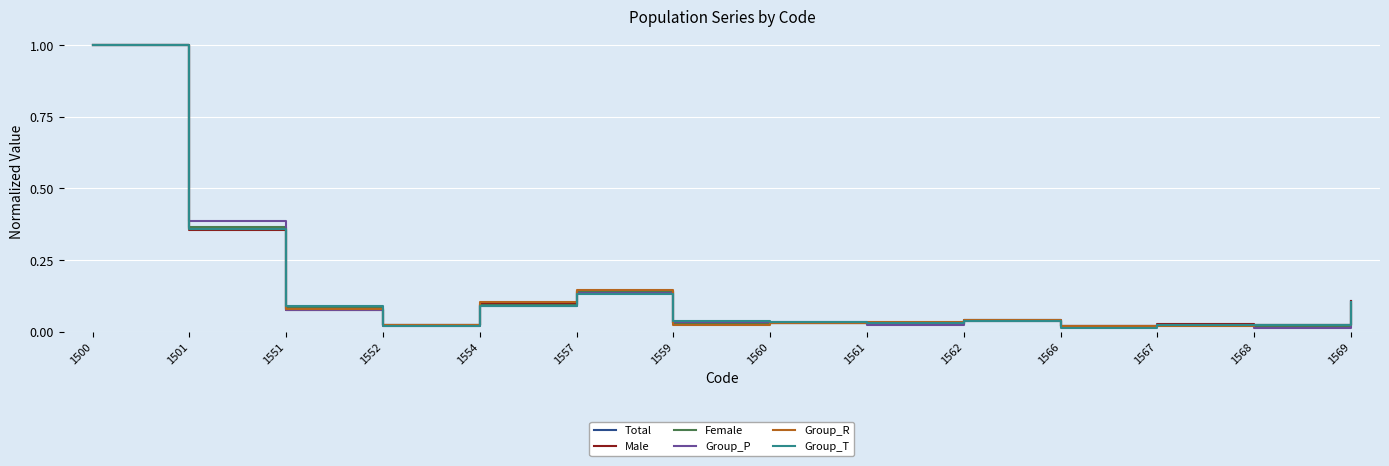

The Total series shows 0.6 at 1500. True or false?

False